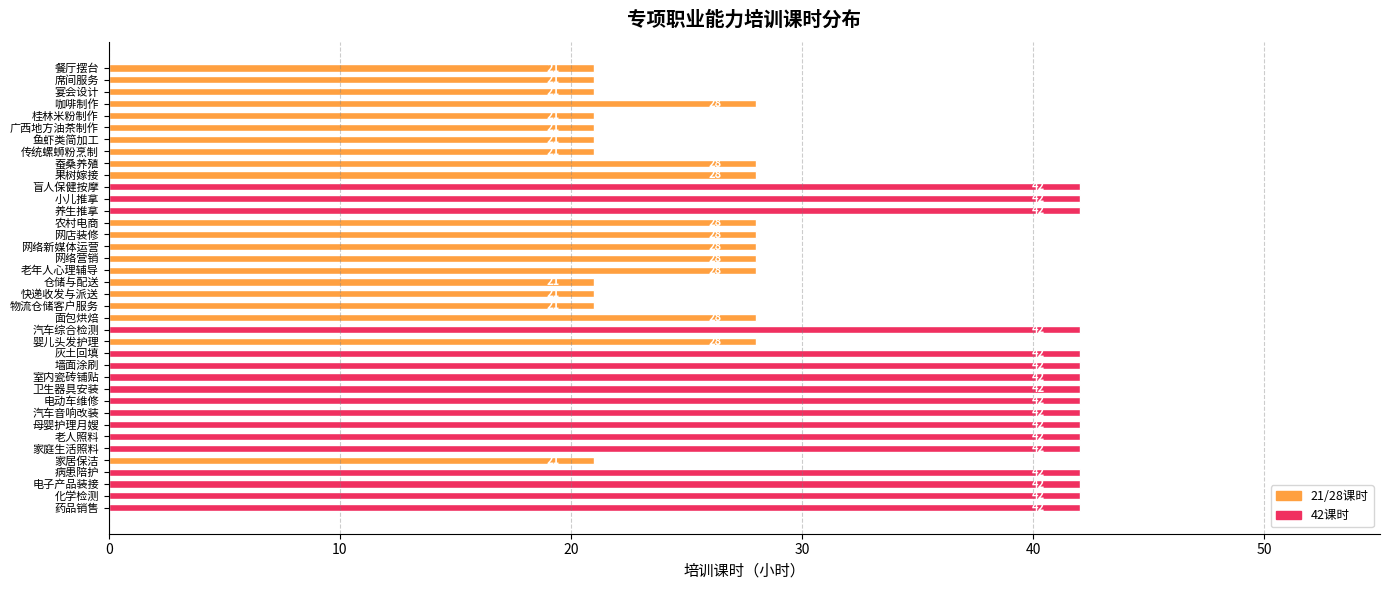

What is the change in value from 席间服务 to 家庭生活照料?

+21